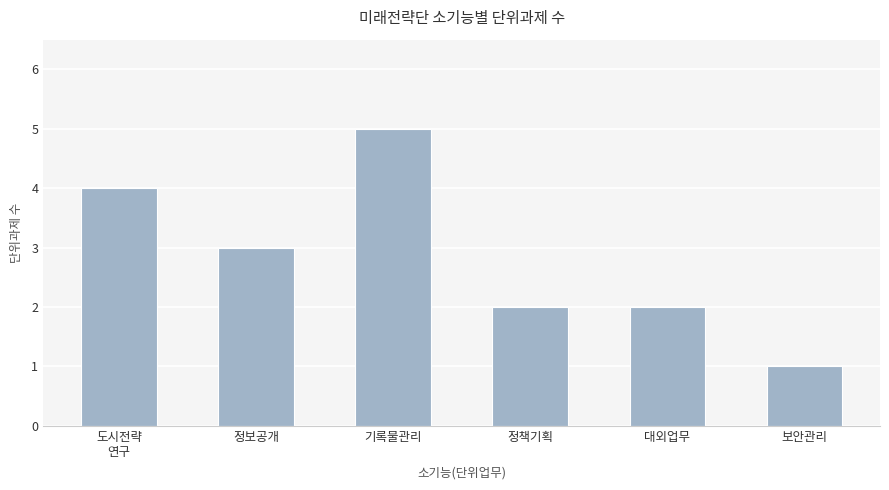

What is the smallest value displayed?

1